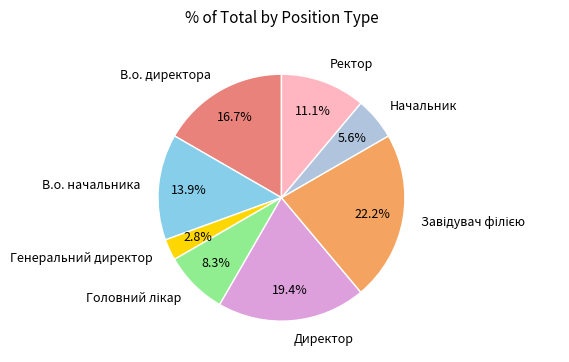

To the nearest percent, what is the difference between the largest and smallest slice percentages?

19%